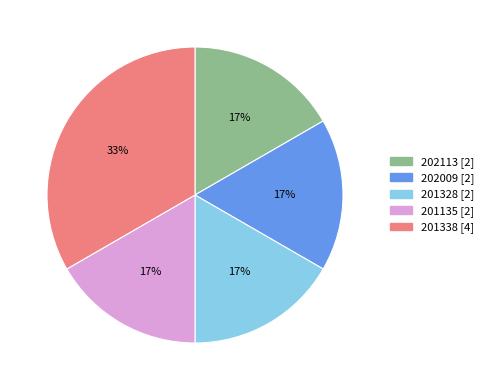

Is there a majority slice in this chart?

No